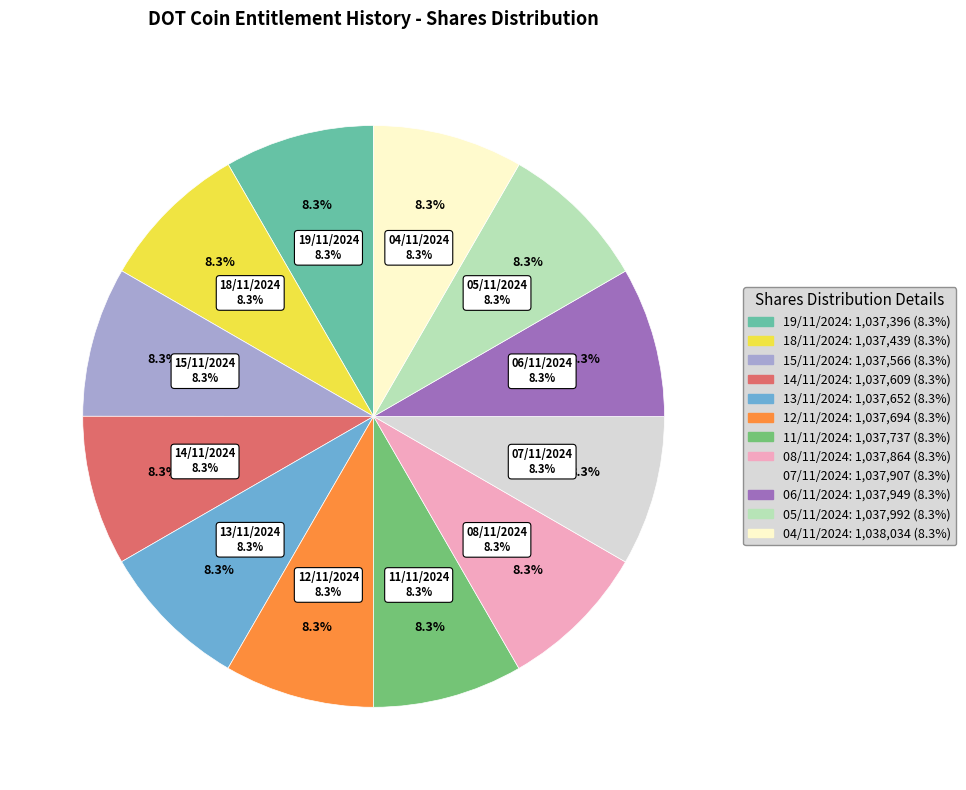

Combined, do 07/11/2024 and 15/11/2024 account for over 50%?

No